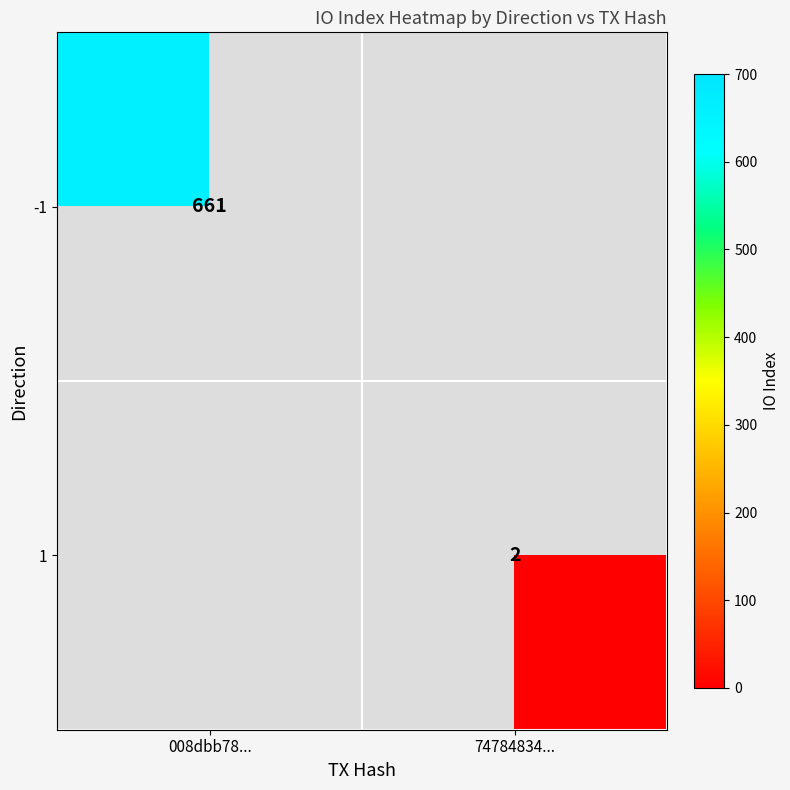

True or false: -1 has a value of 272 at 008dbb78....

False